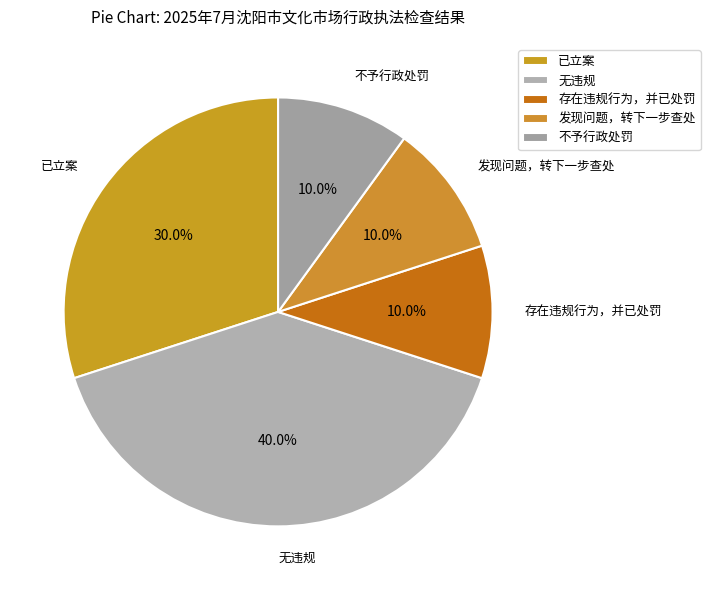

Count the number of slices in the pie.

5